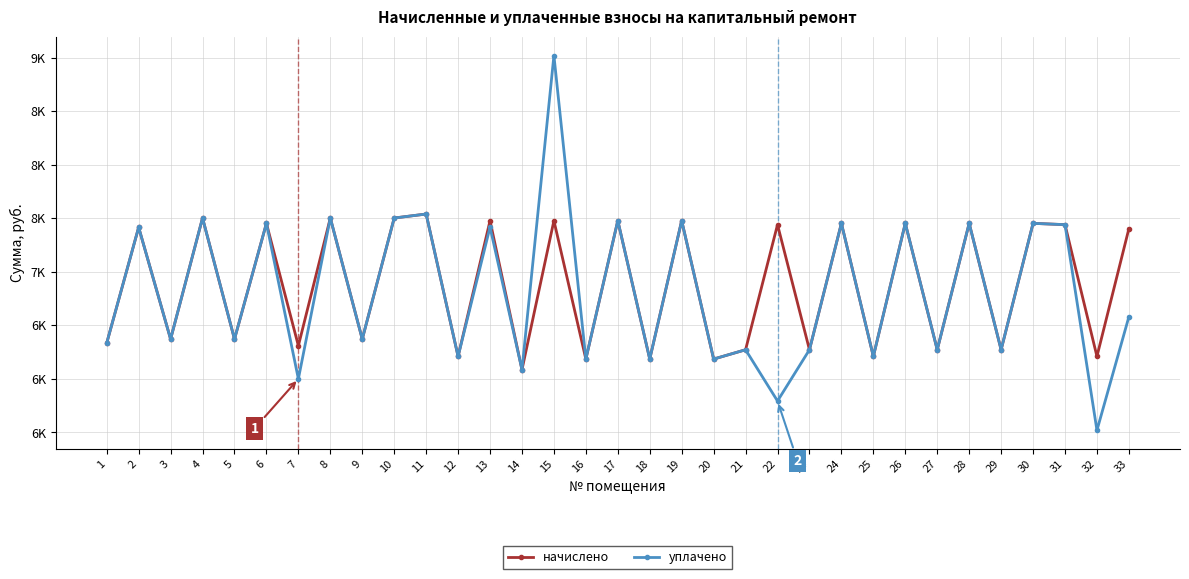

What are all the series names shown in the legend?

начислено, уплачено